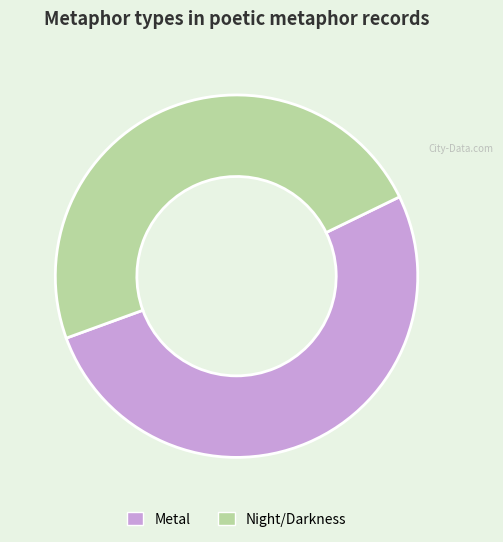

Is it true that Metal is 52% of the pie?

True